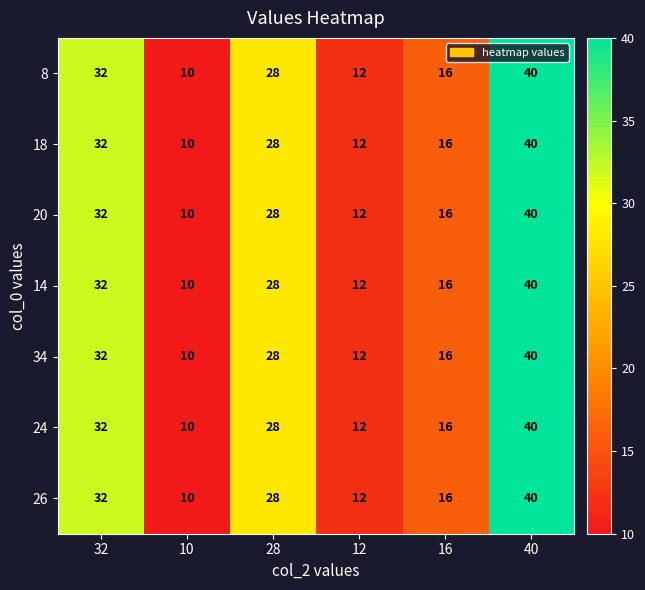

At how many categories does at least one series exceed 14?

4